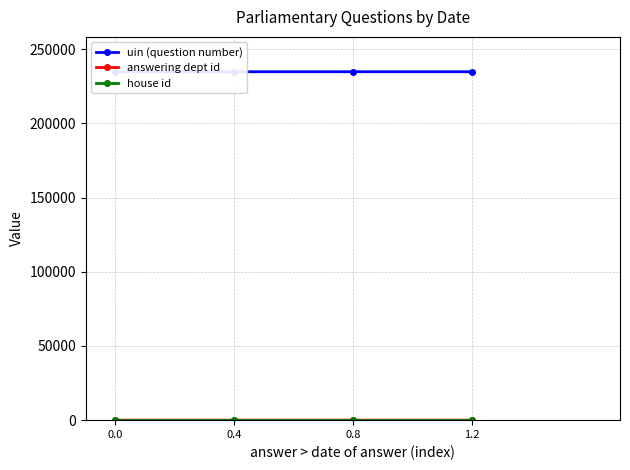

What is the label of the 1st point from the right?

1.2